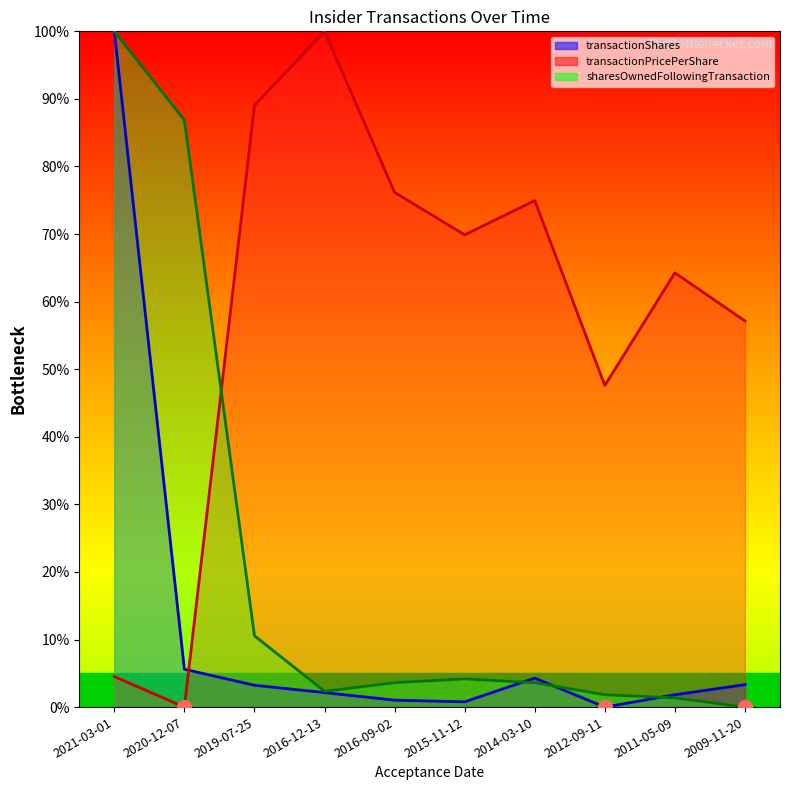

What is the sum of the transactionShares values at 2016-12-13 and 2020-12-07?

7.7